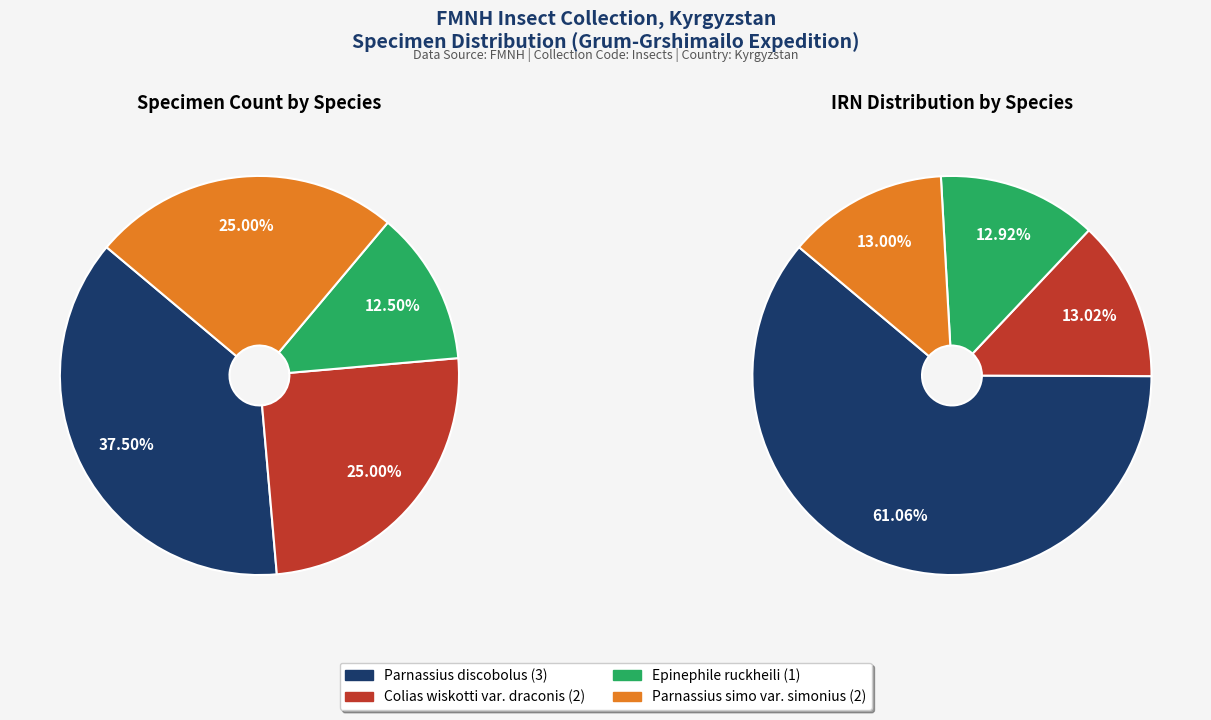

How many slices are in this pie chart?

4